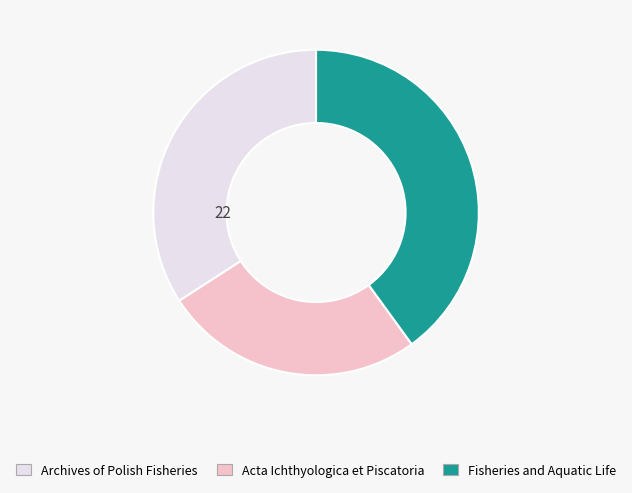

Approximately how many times larger is the value at Fisheries and Aquatic Life compared to Archives of Polish Fisheries?

1.2